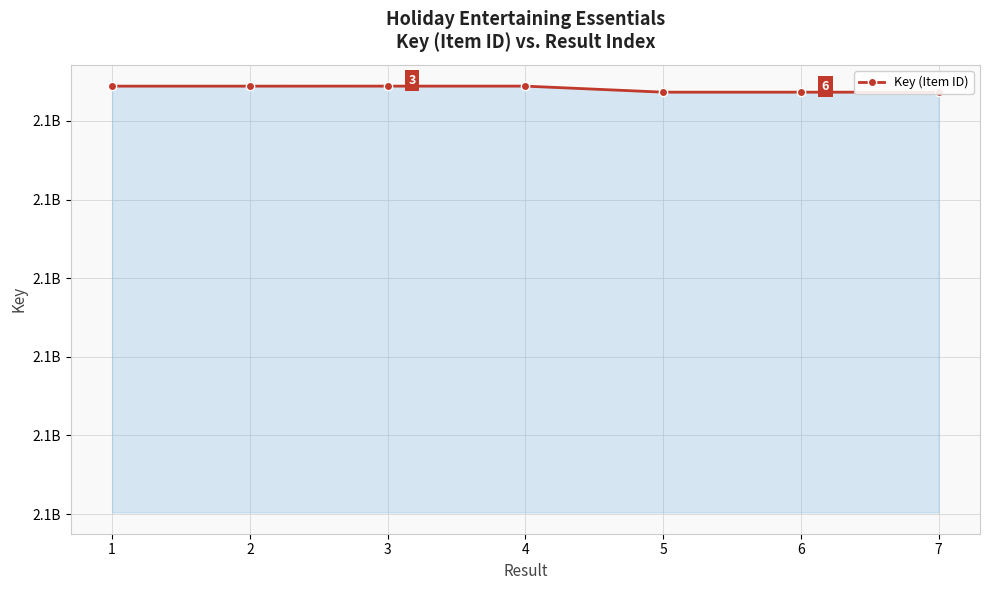

What is the change in value from 1 to 3?

+22